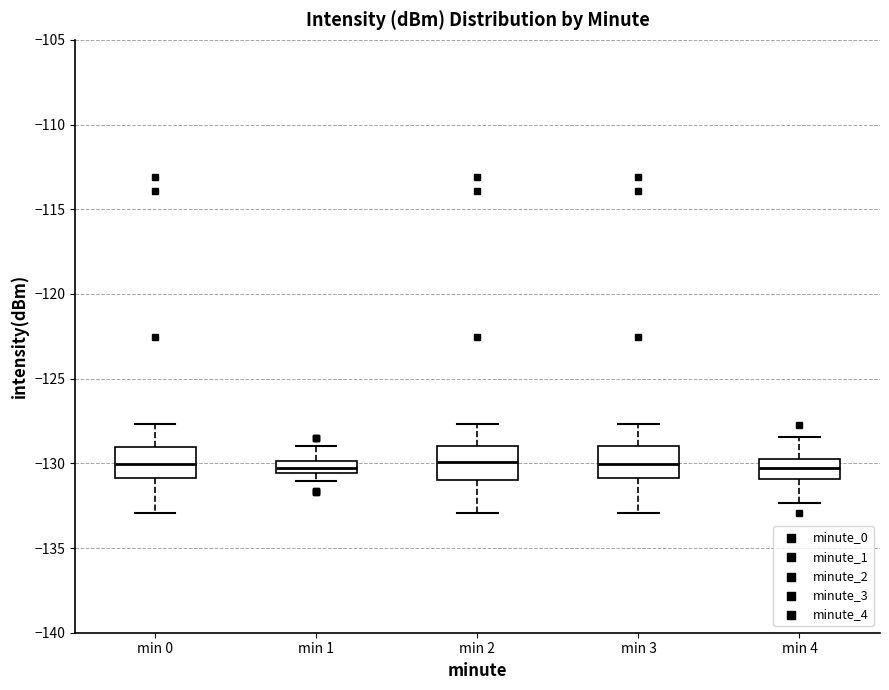

Where is the lower edge of the box for min 1 on the y-axis? The values are not printed on the chart, so give them approximately, as read against the axis.

-130.5